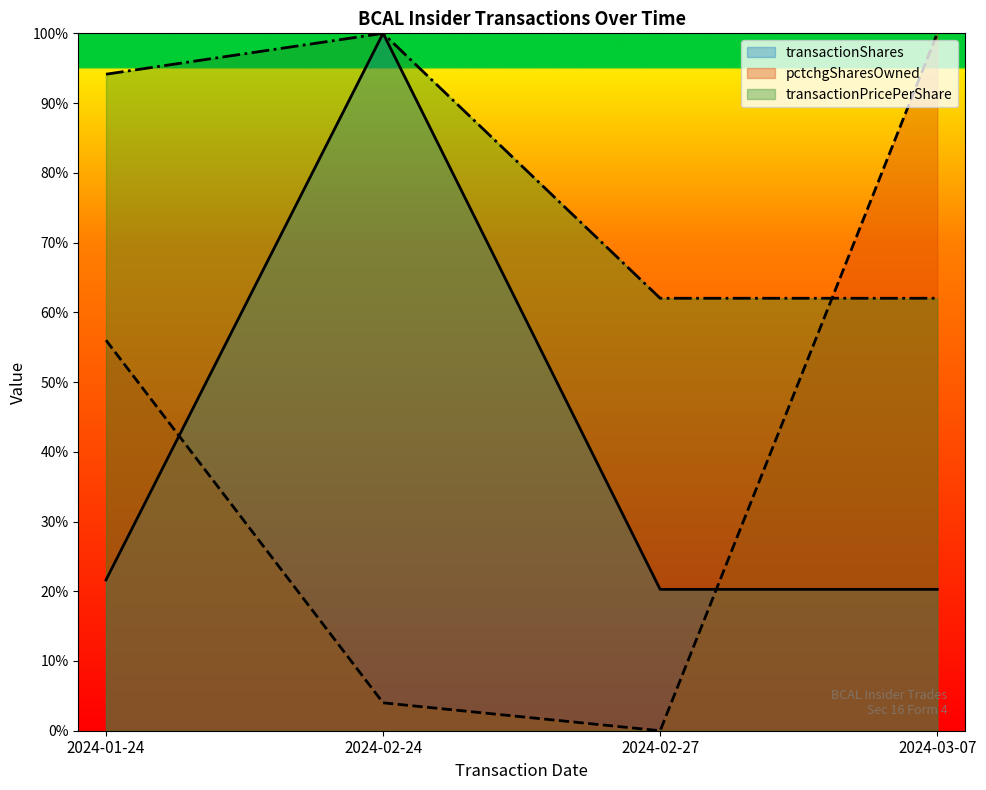

At which category does the chart reach its peak across all series?

2024-02-24